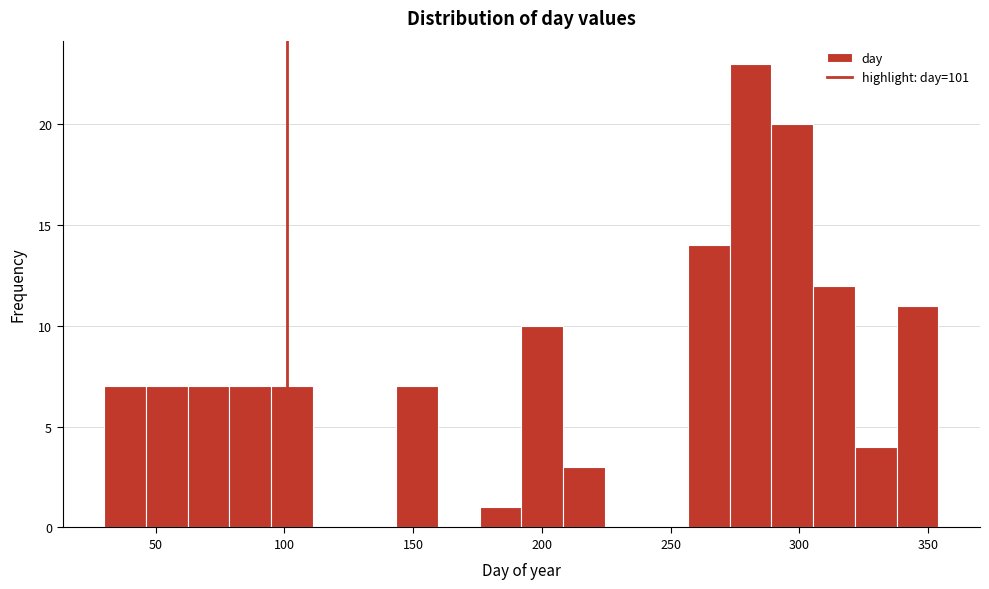

Around what value on the x-axis is the tallest bar? Give the approximate position of its centre, as read against the axis.

280